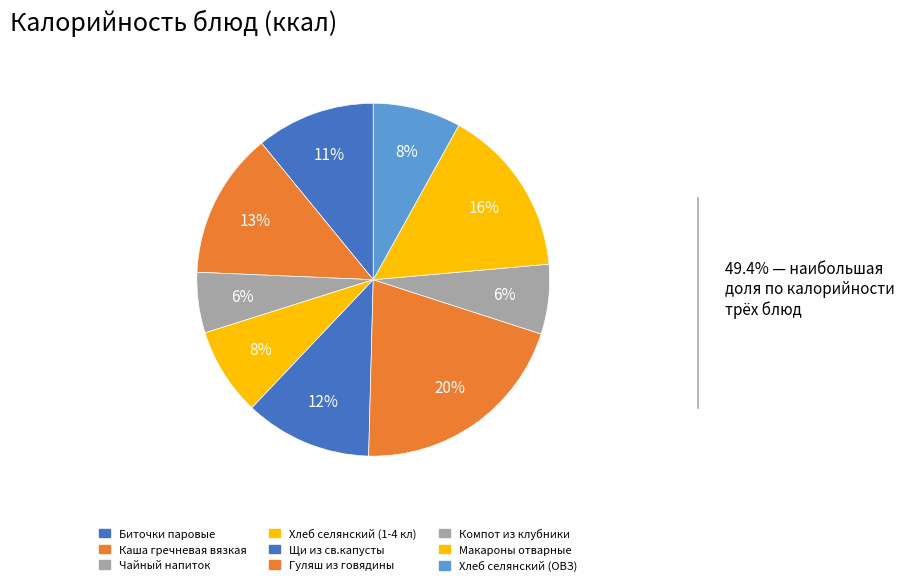

Combined, do Биточки паровые and Чайный напиток account for over 50%?

No